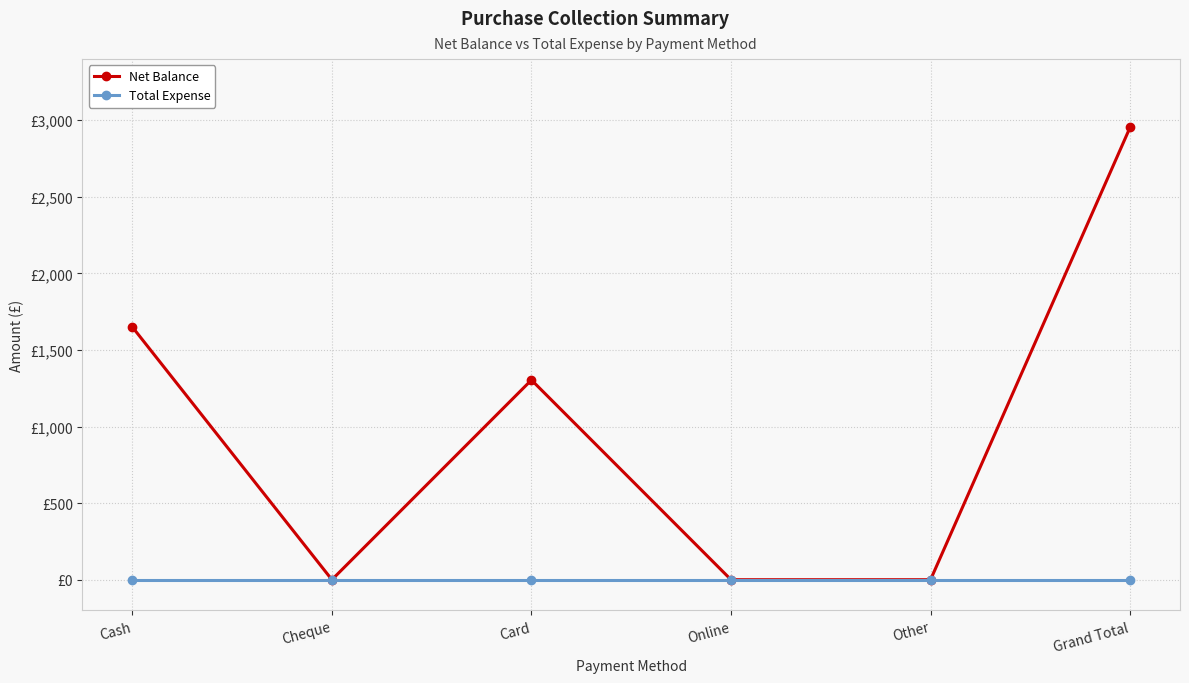

Does the chart have visible grid lines?

Yes